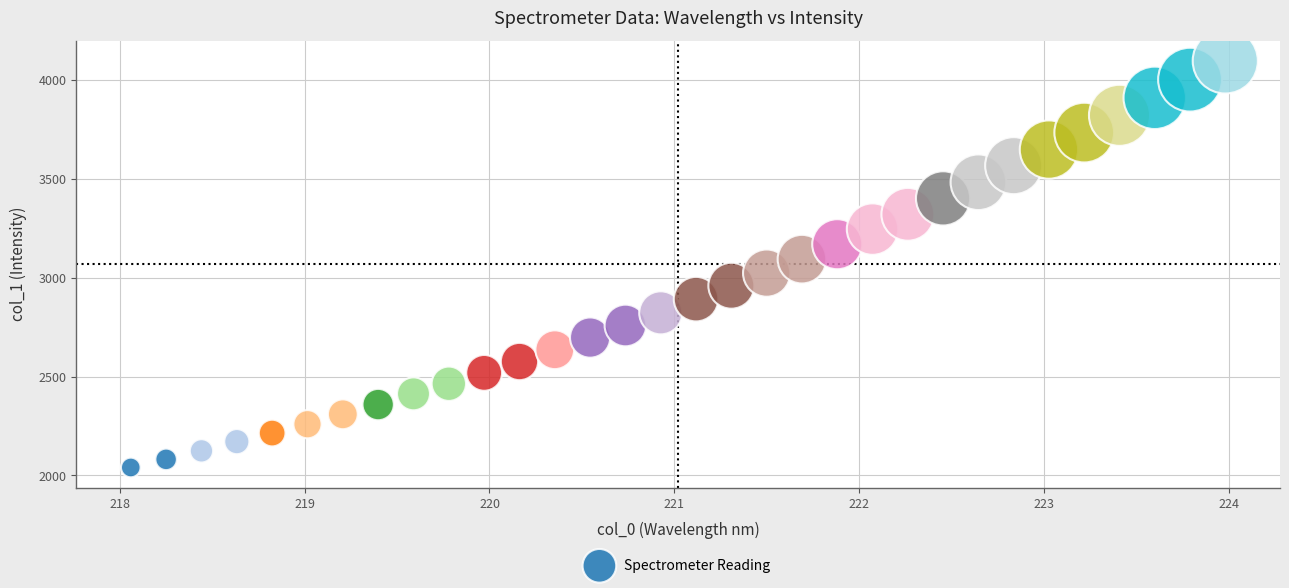

What is the range of Y values (max minus min)?

2056.4